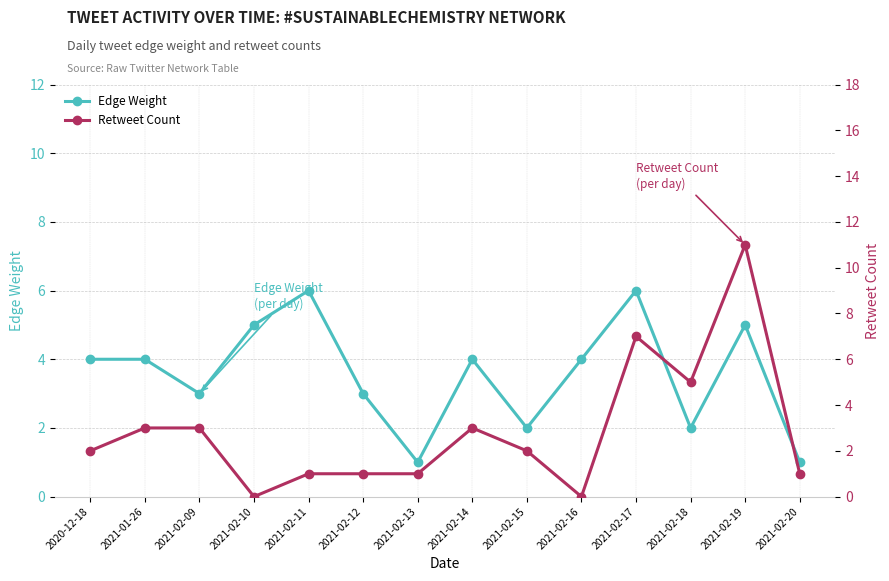

What is the difference between the Retweet Count values at 2021-02-16 and 2021-01-26?

3